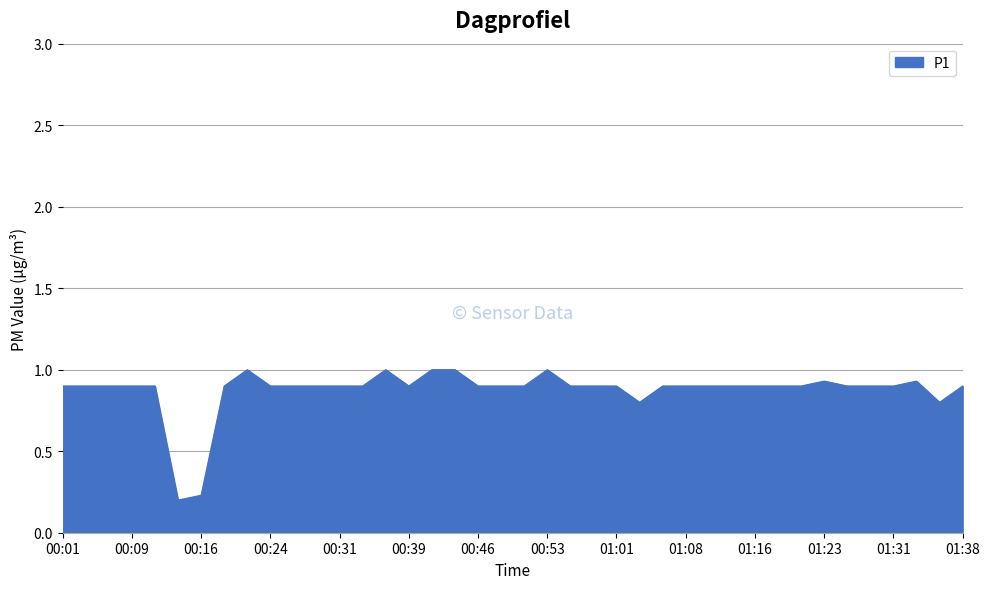

What is the difference between the maximum and minimum values?

0.8